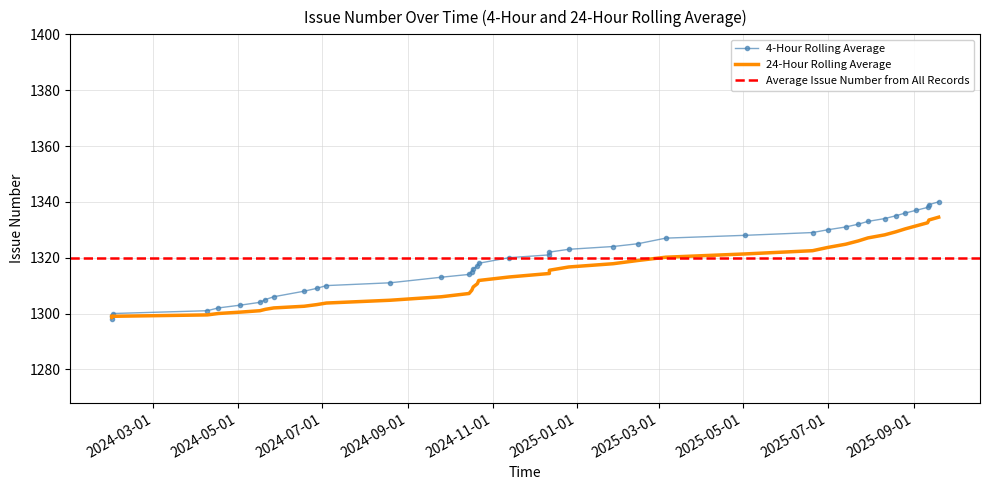

What is the label of the 24th point from the left?

17.10.2024